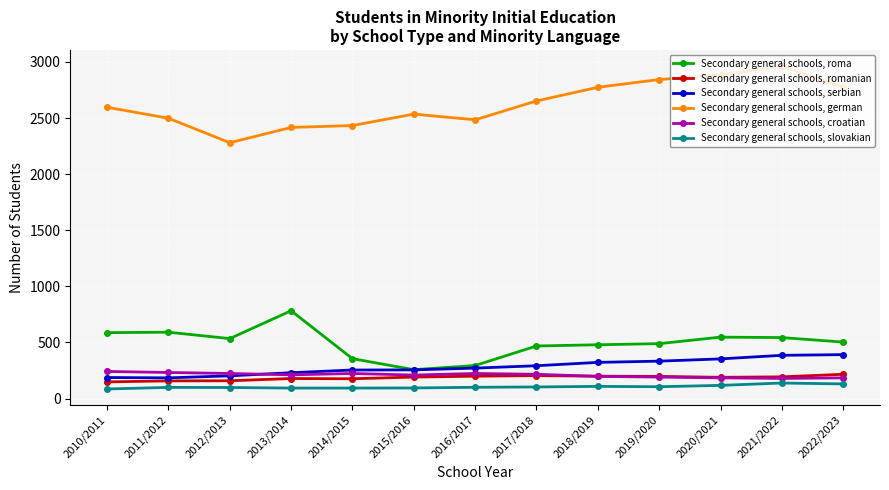

What is the difference between the Secondary general schools, serbian values at 2017/2018 and 2019/2020?

41